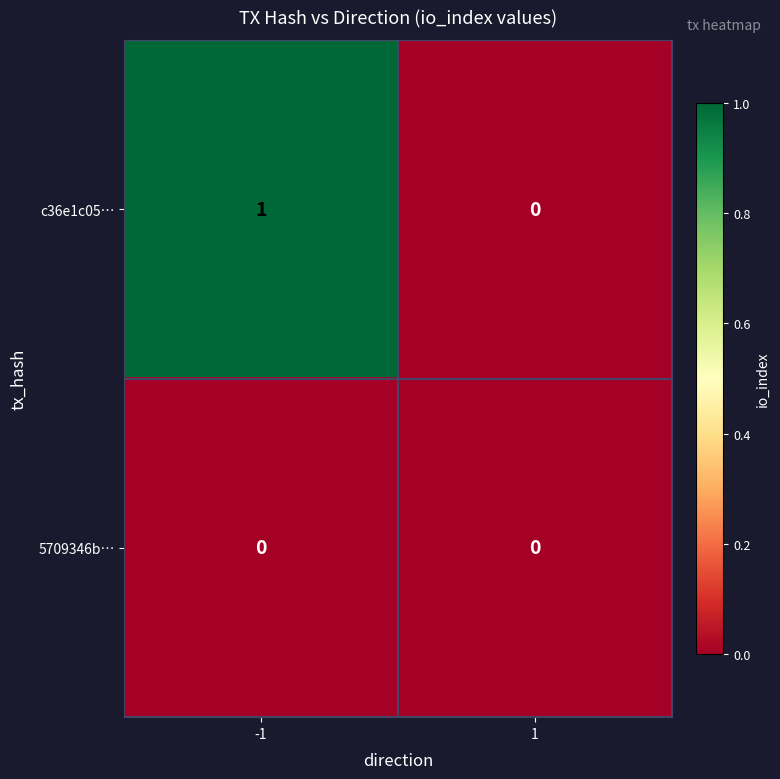

Count the number of data series in this chart.

2